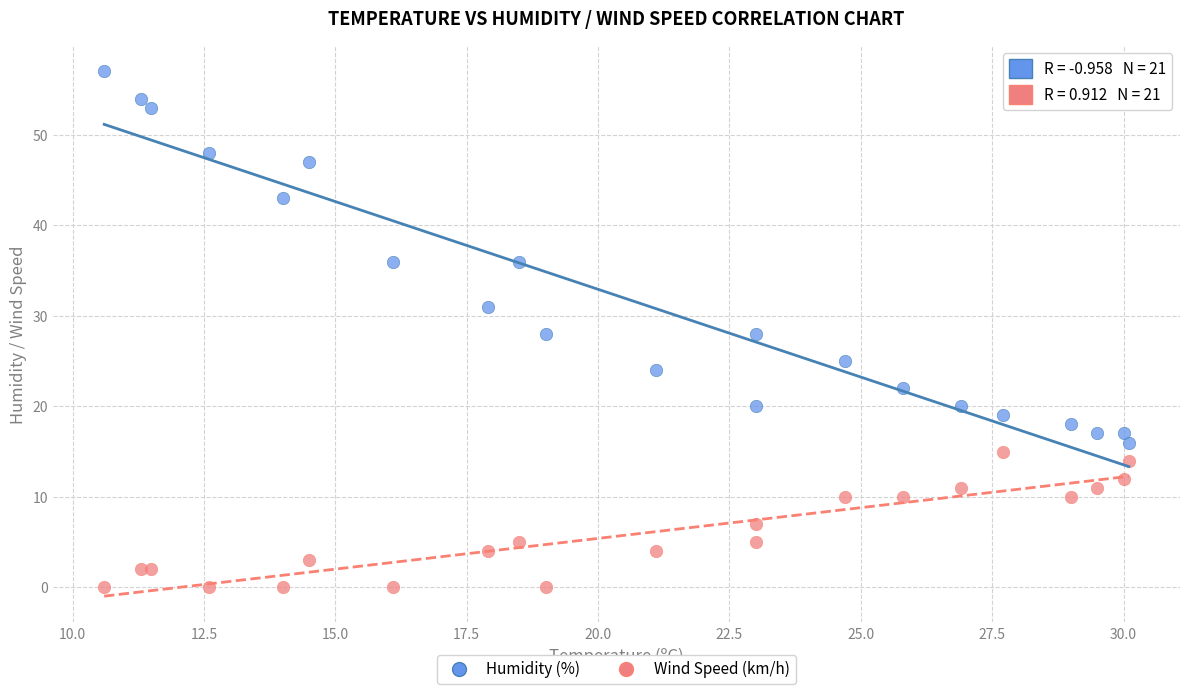

What are all the series names shown in the legend?

Humidity (%), Wind Speed (km/h)